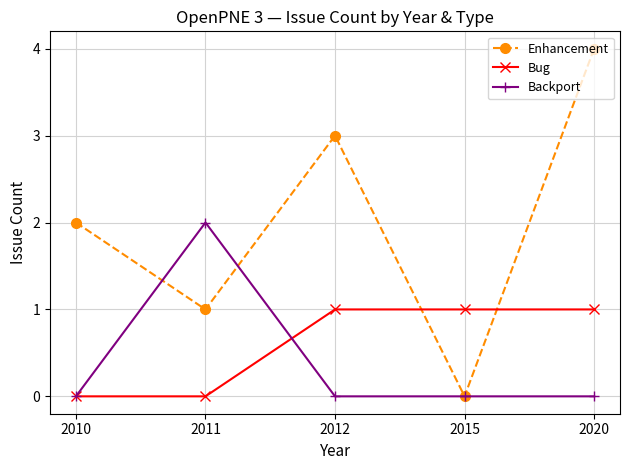

What are all the series names shown in the legend?

Enhancement, Bug, Backport